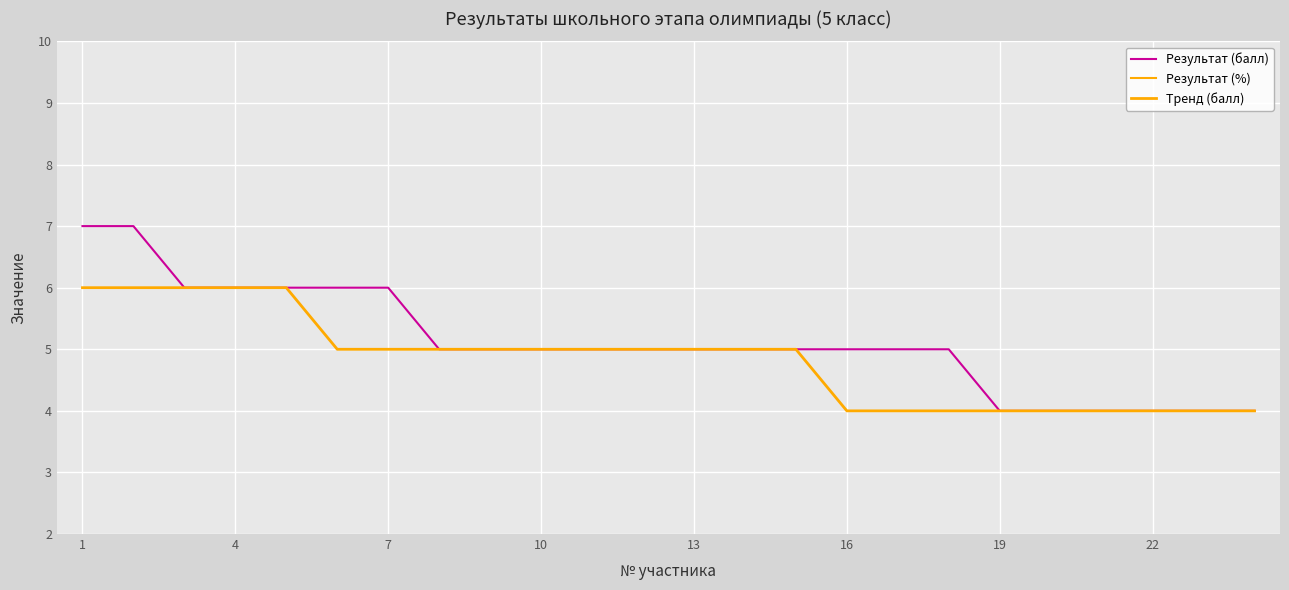

Count the Результат (%) values in the range 63 to 75.

16